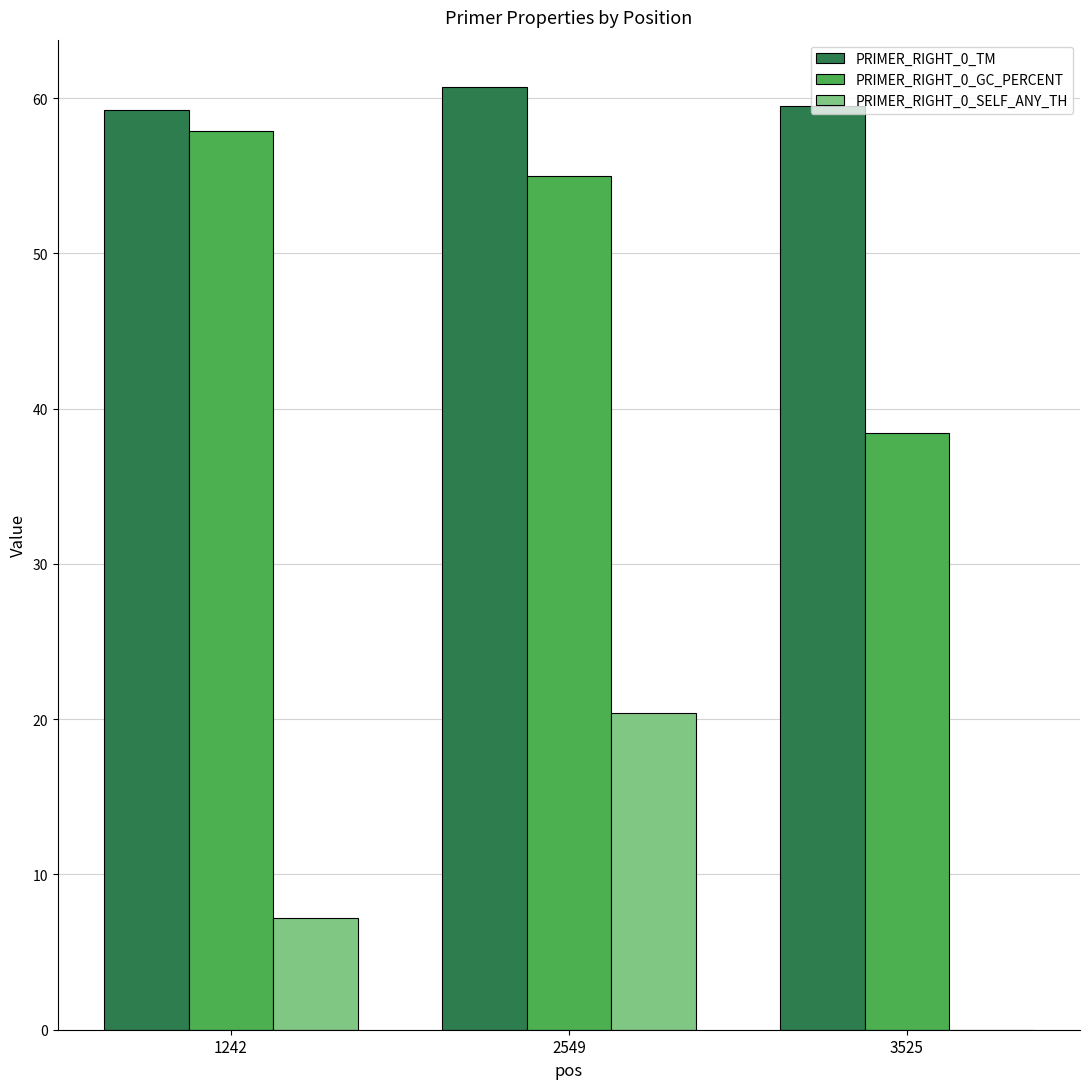

Is the value of PRIMER_RIGHT_0_SELF_ANY_TH at 2549 greater than the value of PRIMER_RIGHT_0_GC_PERCENT at 3525?

No